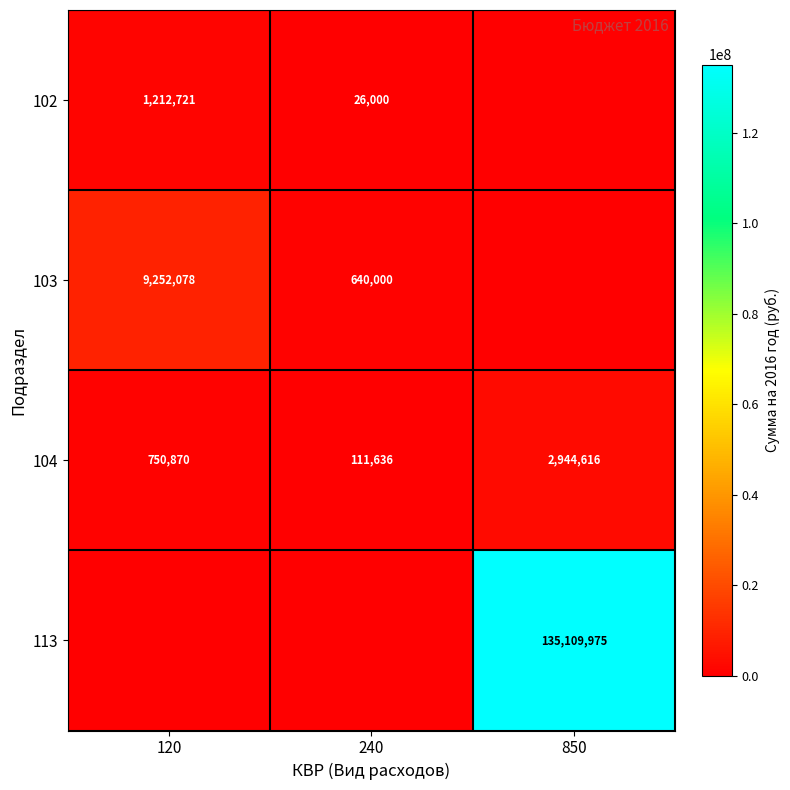

Read the 104 value at 850, to the nearest 10.

2944620